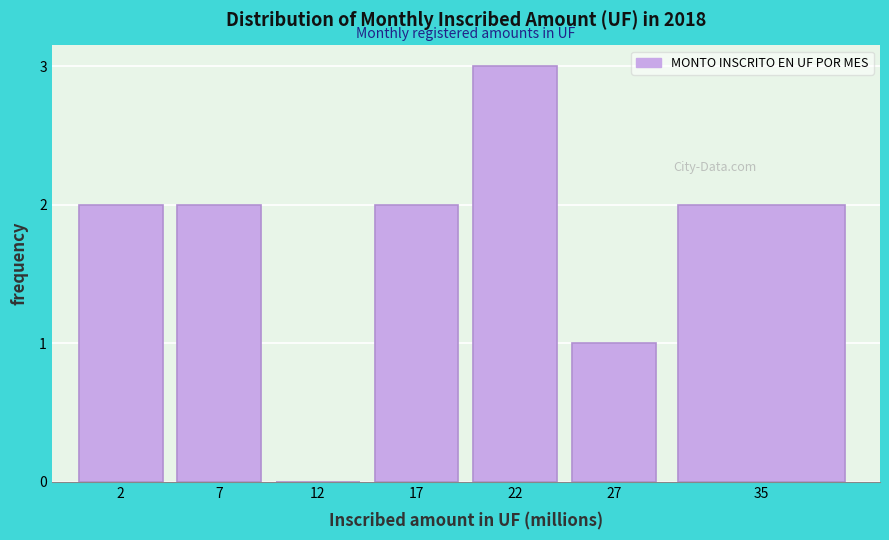

Reading left to right, what are all the values shown in this chart?

2=2	7=2	12=0	17=2	22=3	27=1	35=2